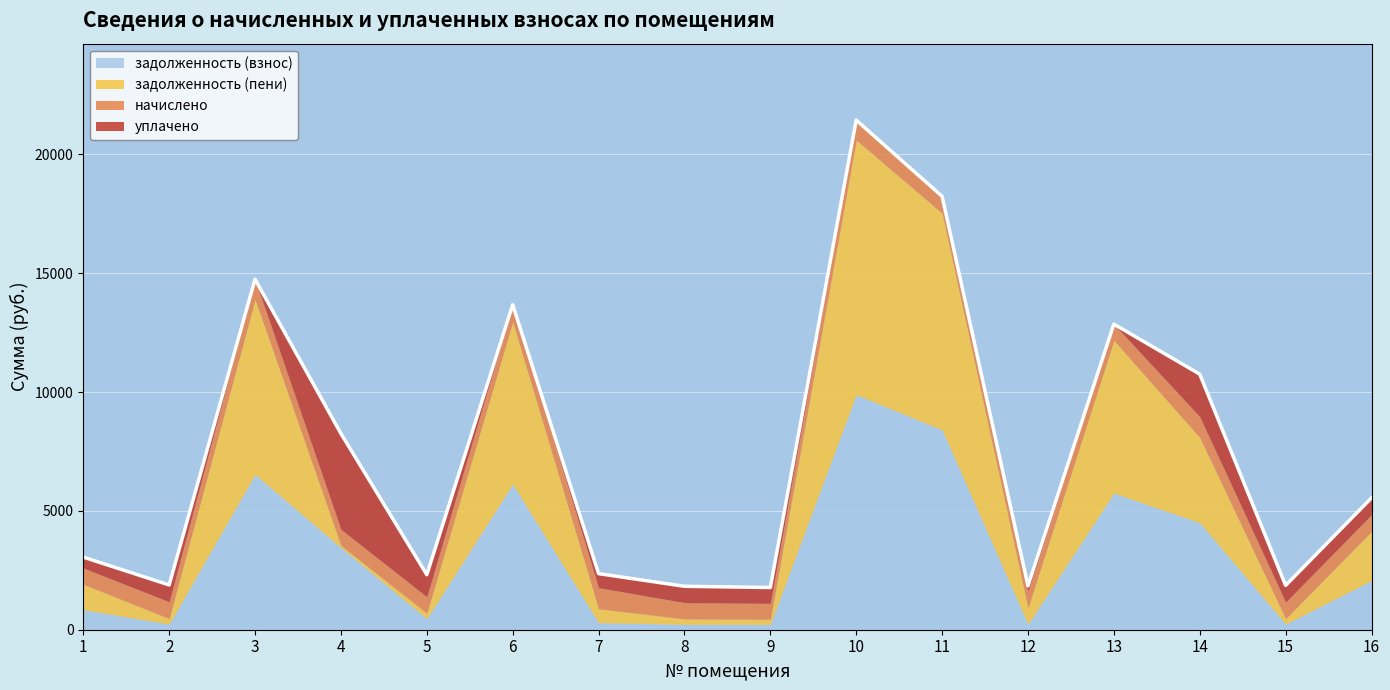

The начислено series shows 675.5 at 4. True or false?

True